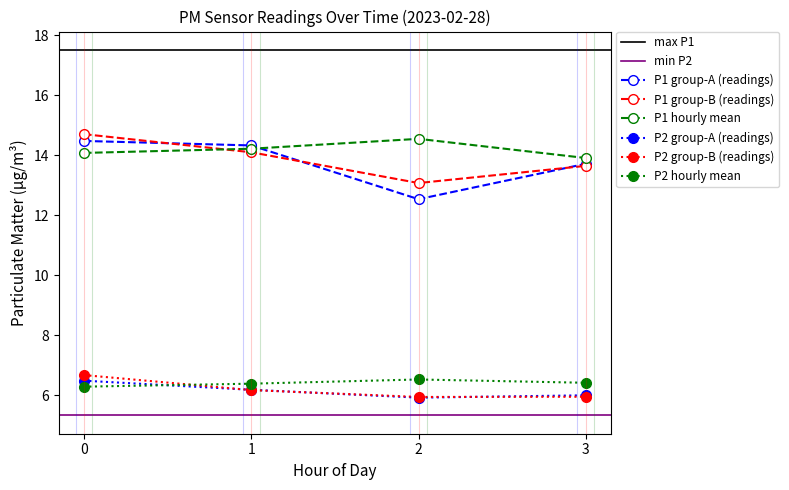

True or false: P2 group-A (readings) and P1 group-B (readings) intersect in this chart.

False